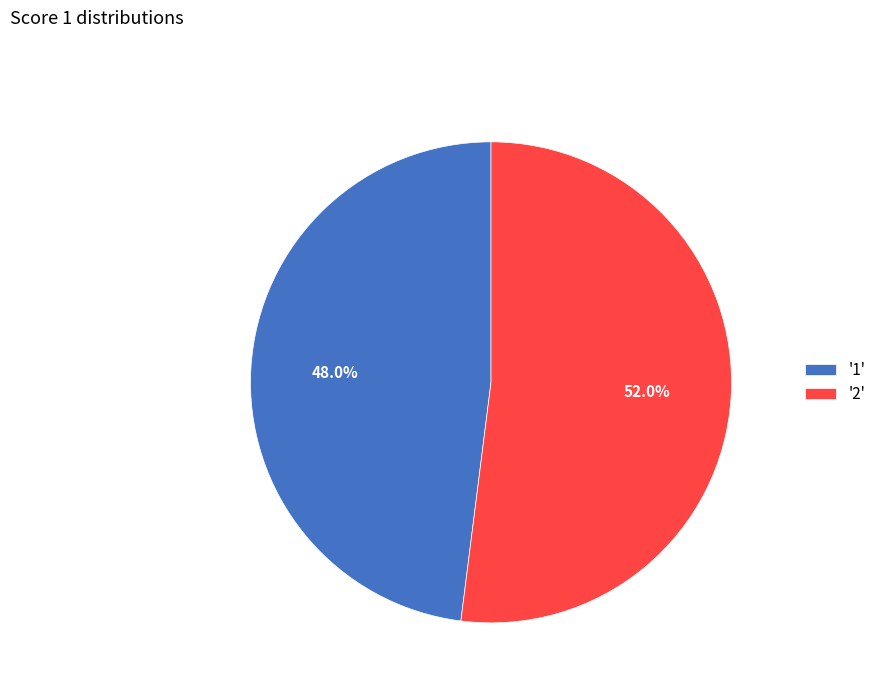

Which slice is the smallest?

'1'